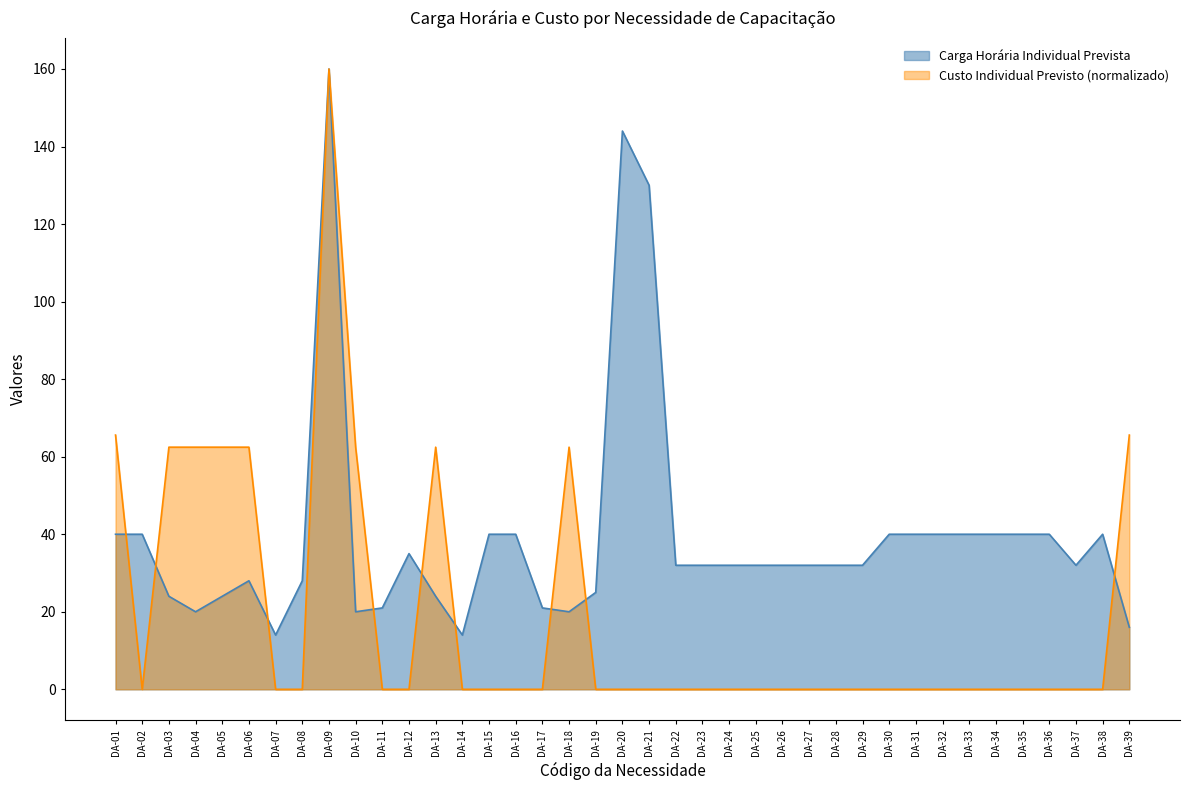

Which series has the widest spread of values?

Custo Individual Previsto (normalizado)